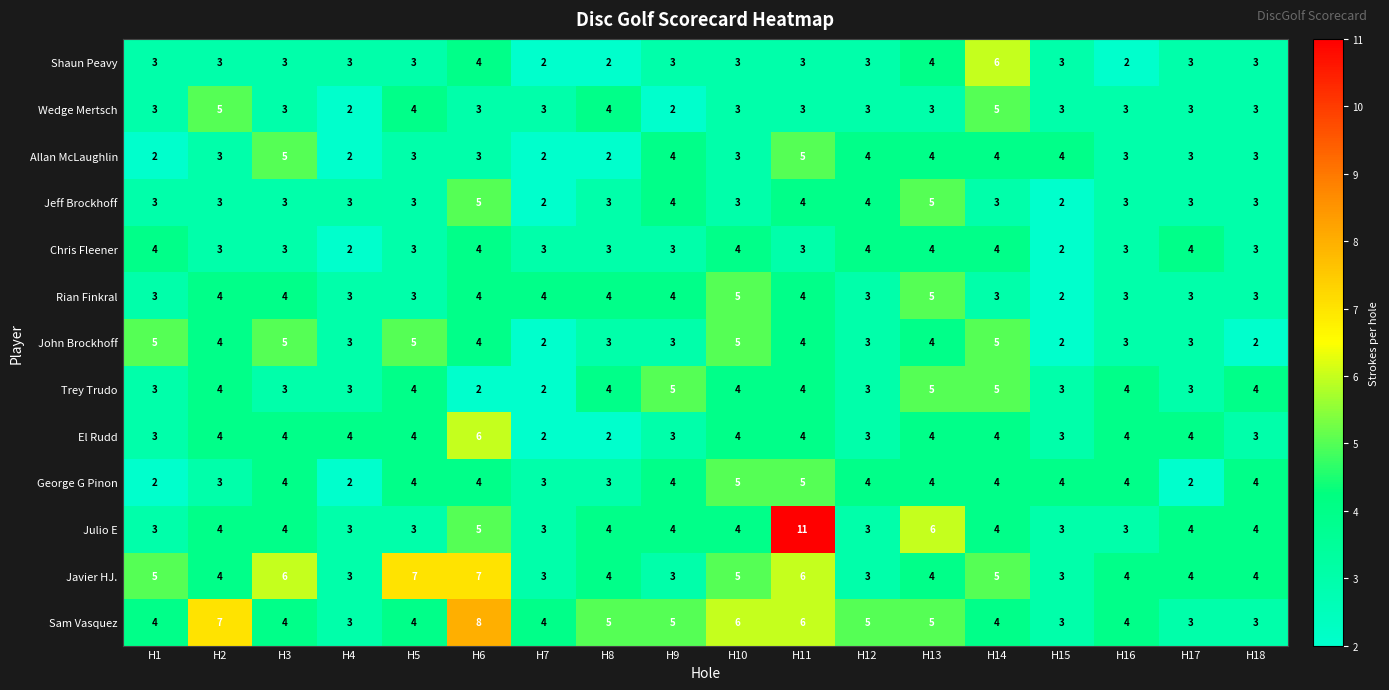

How many distinct data groups are displayed?

13